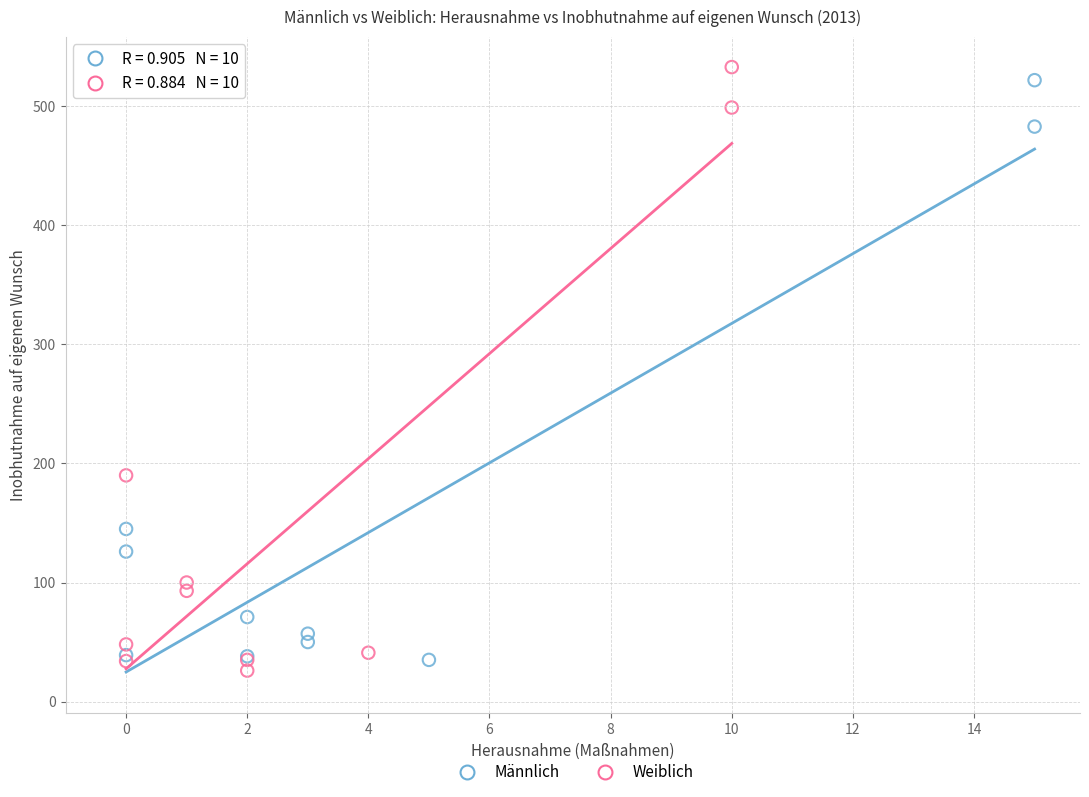

Which series has the largest Y range (max minus min)?

Weiblich